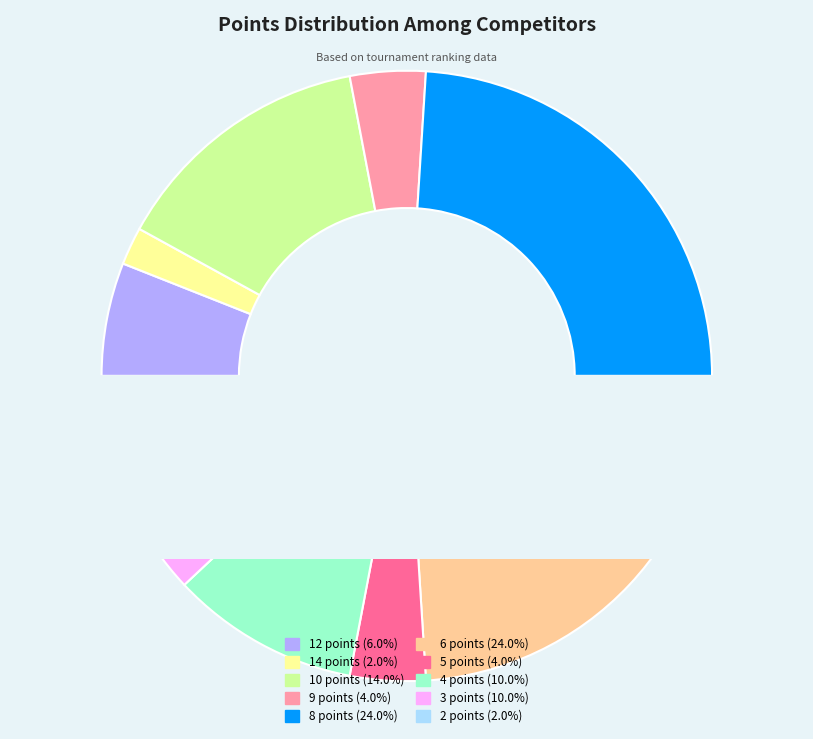

Rank the categories by value from highest to lowest.

8 points, 6 points, 10 points, 4 points, 3 points, 12 points, 9 points, 5 points, 14 points, 2 points